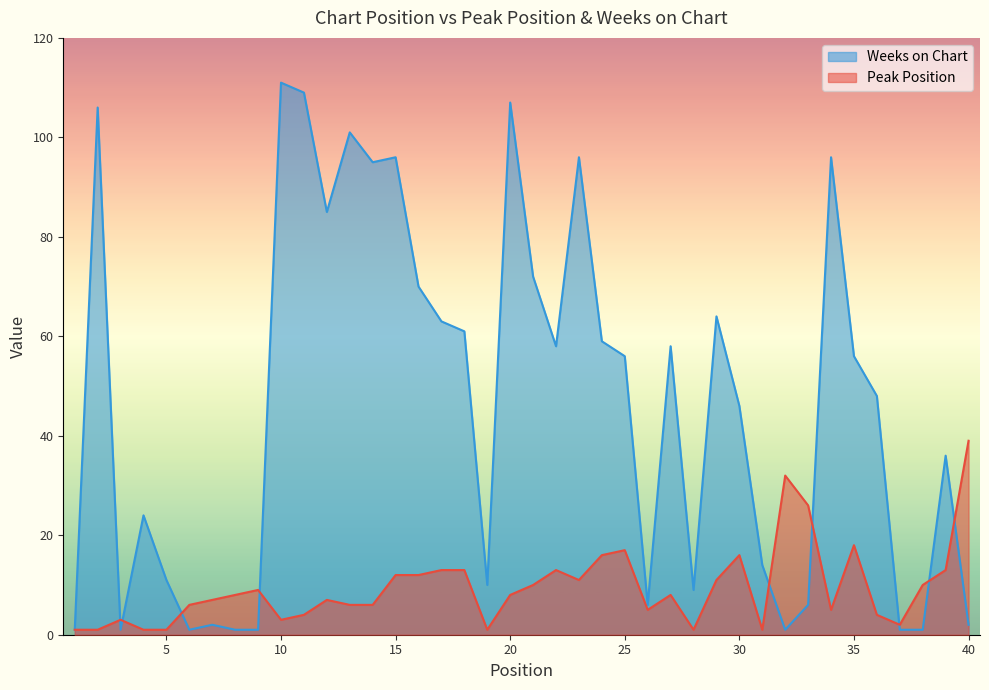

How many interior local peaks does the Peak Position series have?

9